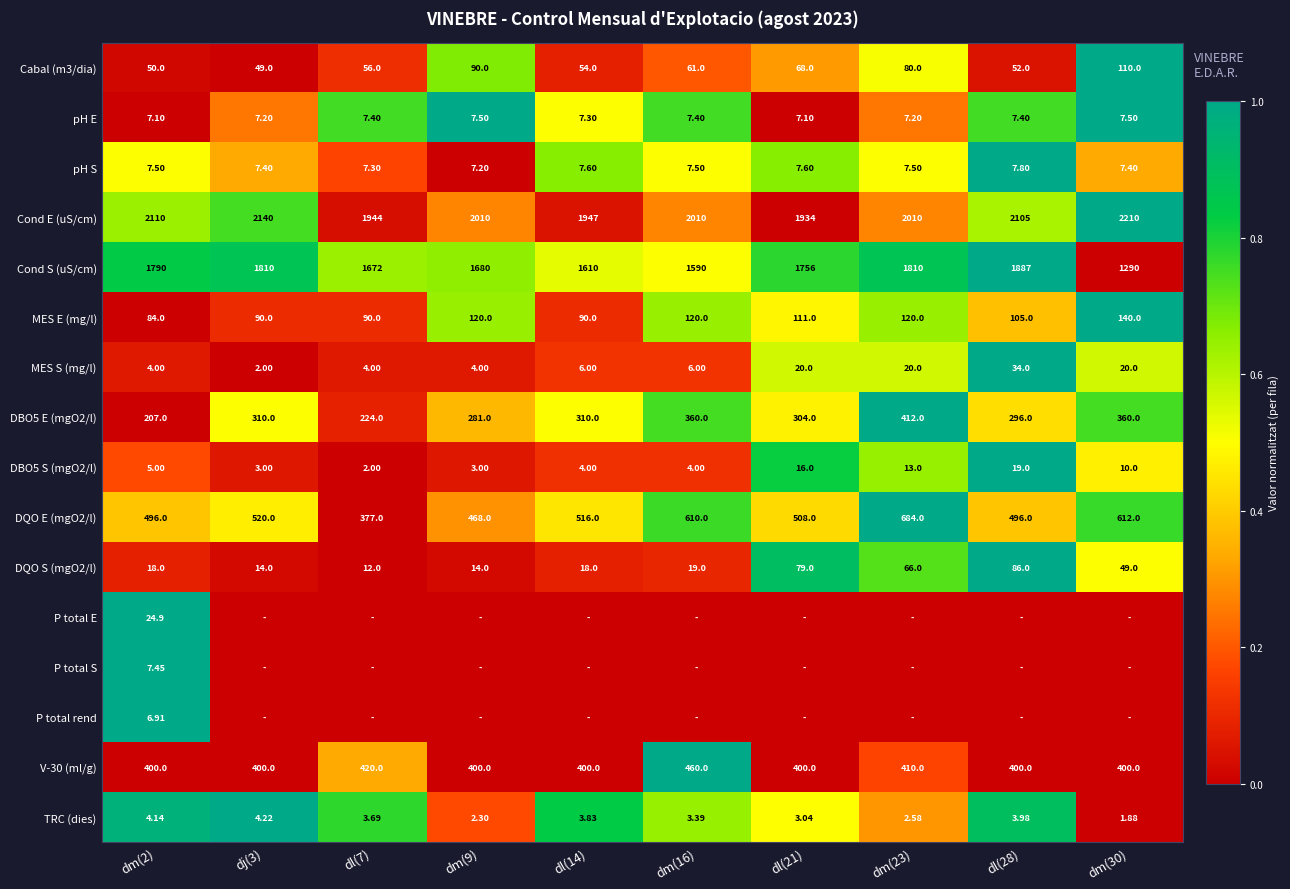

Is the value of Cond S (uS/cm) at dm(9) greater than the value of Cond E (uS/cm) at dm(30)?

No